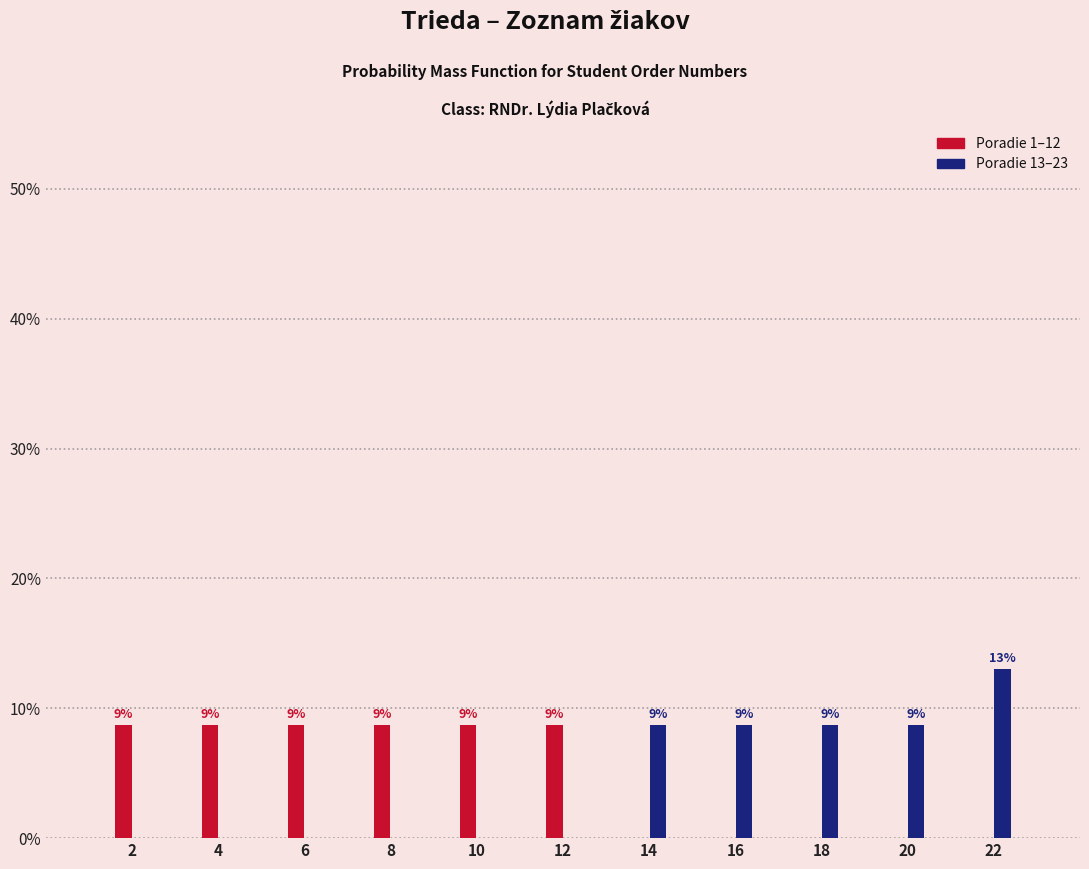

Are the bars grouped side by side (vs. stacked)?

Yes